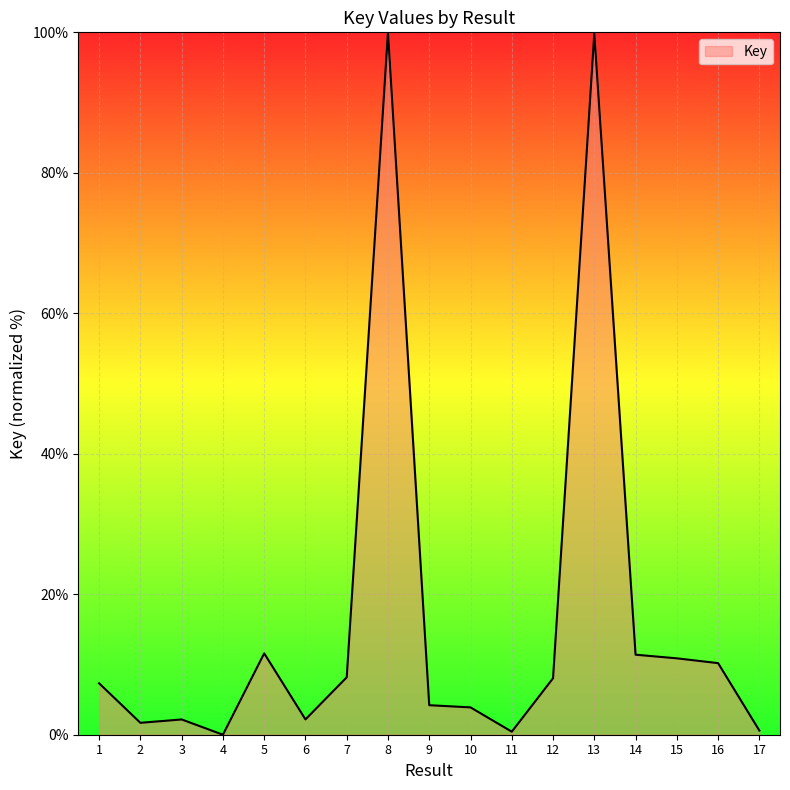

What is the average value?

16.6